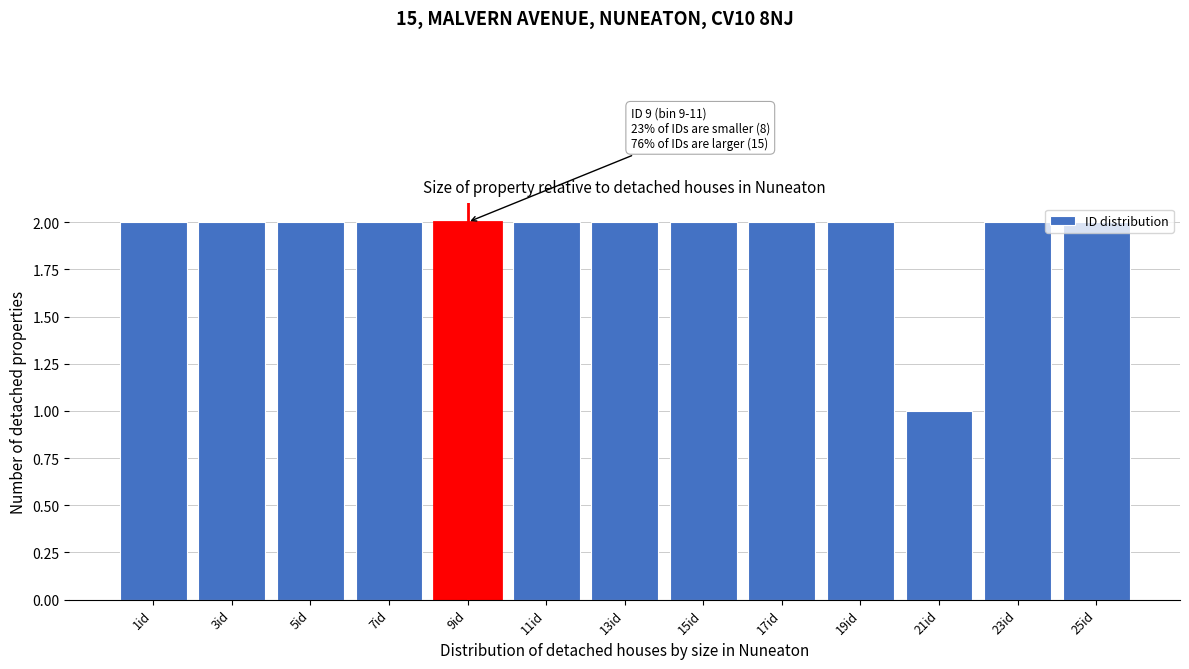

What is the label of the 5th bar from the right?

17id